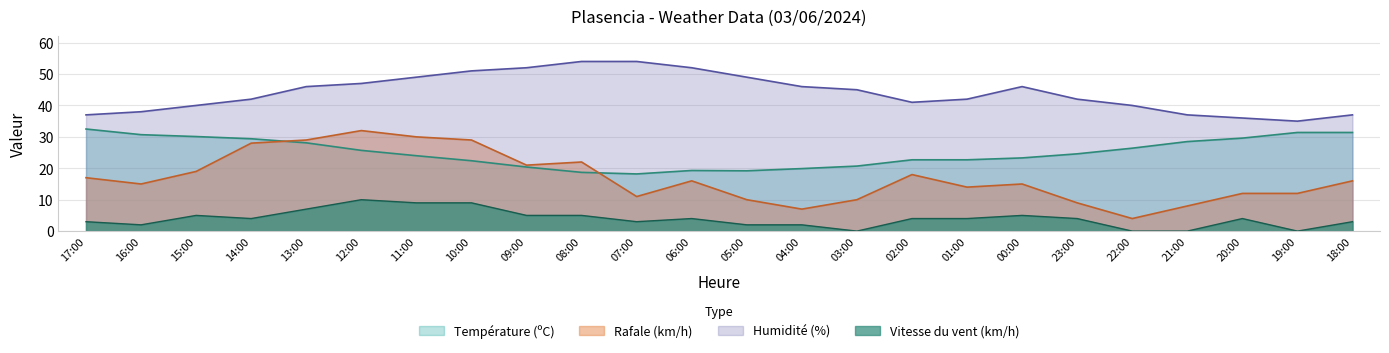

What is the label of the 24th point from the right?

17:00